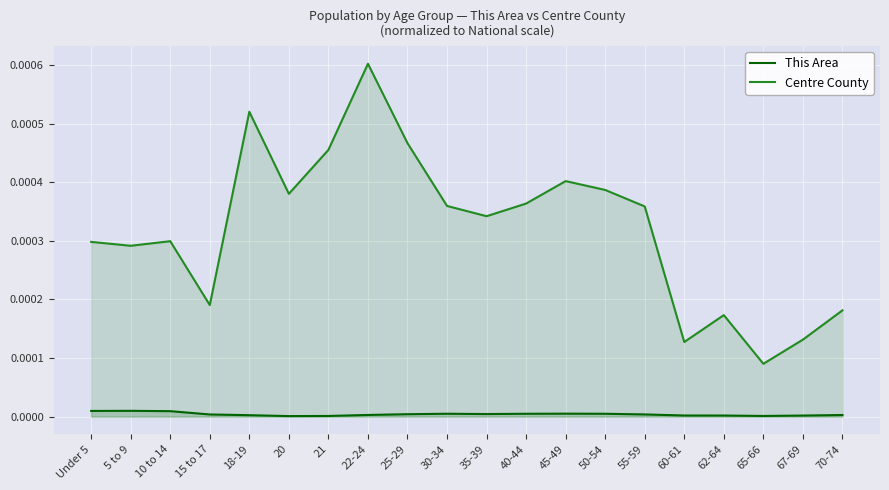

Is the value of This Area at Under 5 greater than the value of Centre County at 67-69?

No